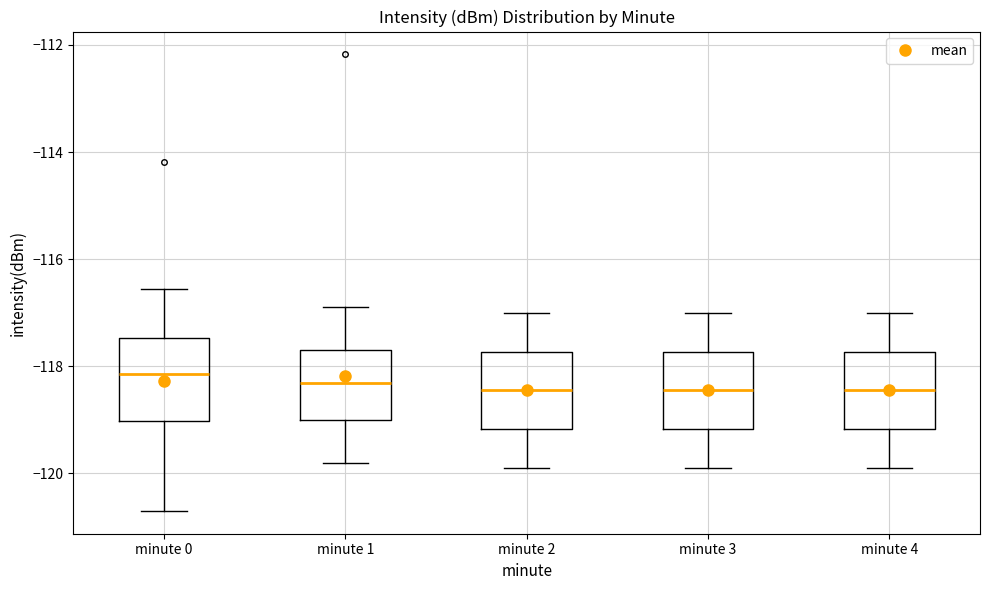

Reading left to right, transcribe this box plot: for each box, give where its median line is, the range the box spans, and where its two whiskers end, as read against the y-axis. The values are not printed on the chart, so give them approximately, as read against the axis.

minute 0: median -118.2, box -119.0 to -117.4, whiskers -120.8 to -116.6
minute 1: median -118.4, box -119.0 to -117.8, whiskers -119.8 to -116.8
minute 2: median -118.4, box -119.2 to -117.8, whiskers -119.8 to -117.0
minute 3: median -118.4, box -119.2 to -117.8, whiskers -119.8 to -117.0
minute 4: median -118.4, box -119.2 to -117.8, whiskers -119.8 to -117.0